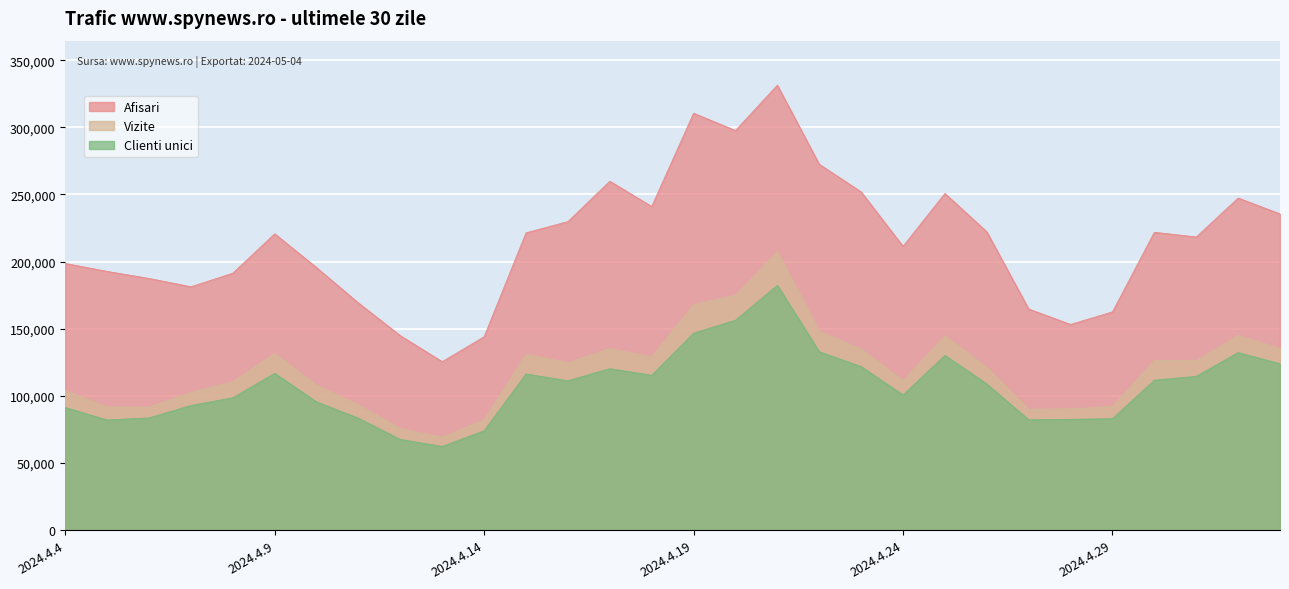

What is the difference between the maximum and minimum values in the Clienti unici series?

119989